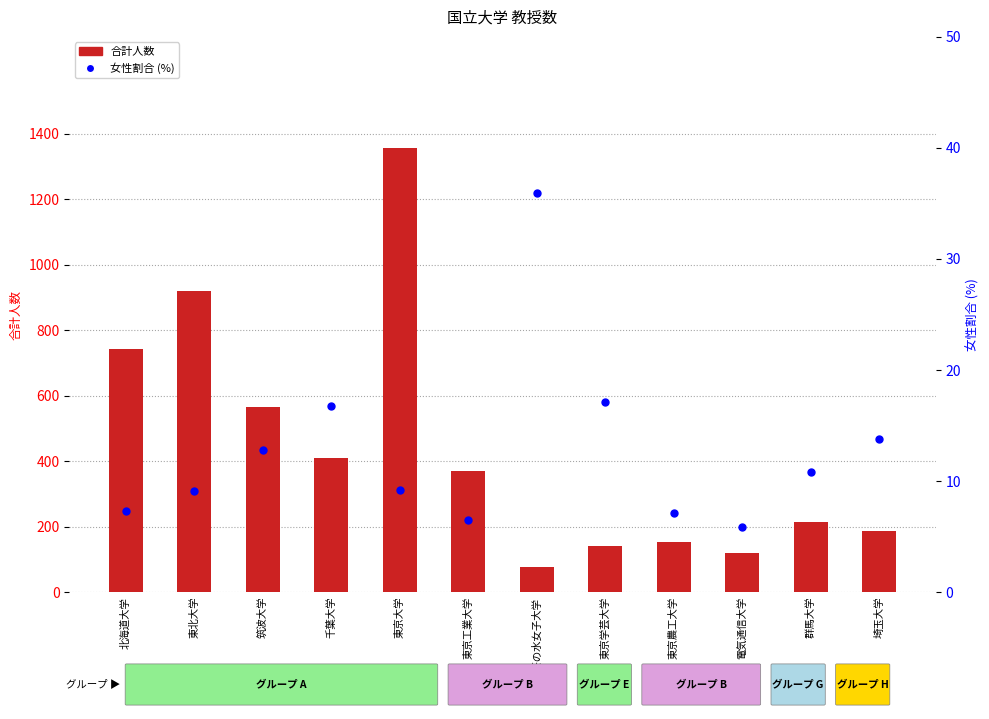

What is the total value across all series at 筑波大学?

576.8